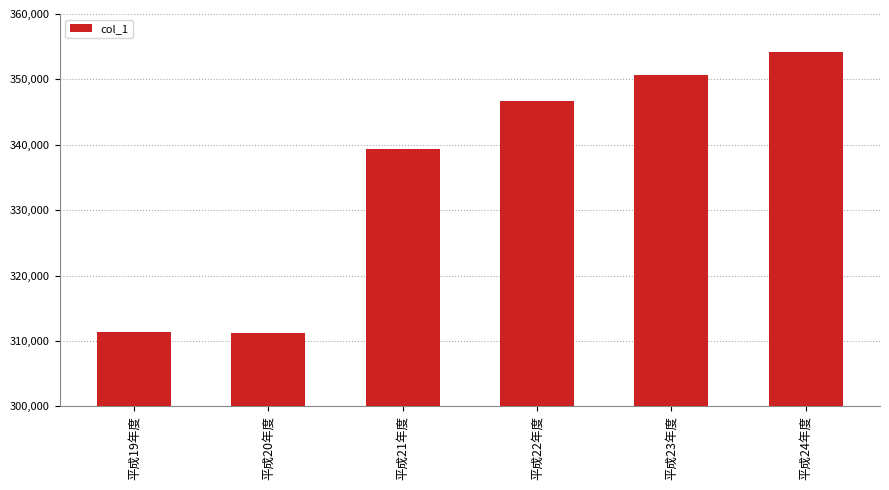

Reading left to right, what are all the values shown in this chart?

平成19年度=311399	平成20年度=311138	平成21年度=339402	平成22年度=346761	平成23年度=350647	平成24年度=354139